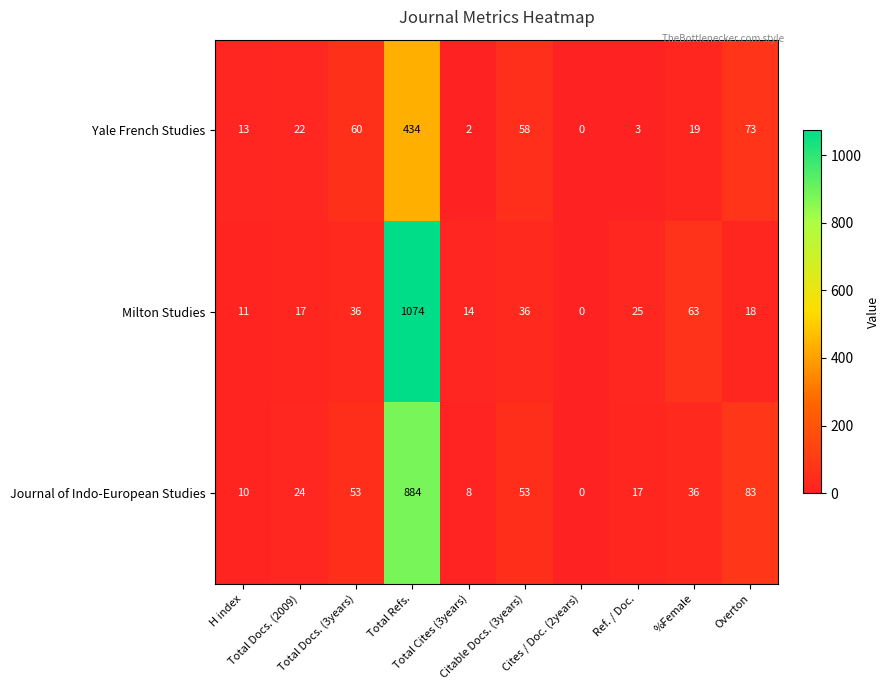

List the series in order of their peak value, lowest first.

Yale French Studies, Journal of Indo-European Studies, Milton Studies